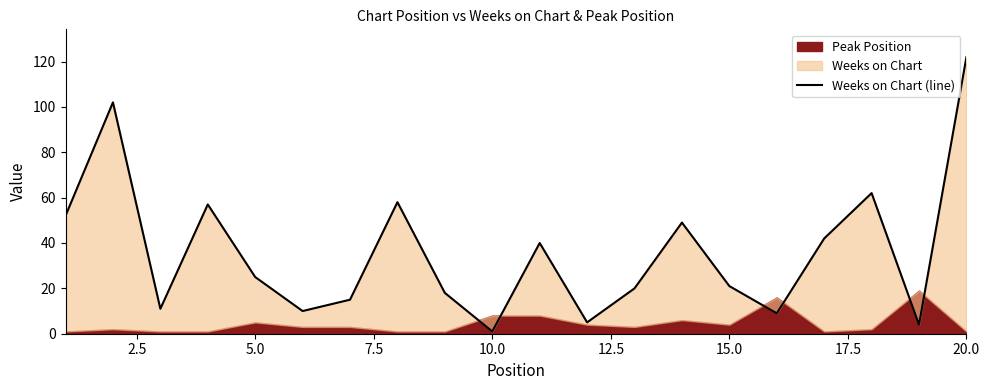

What is the greatest value displayed?

122